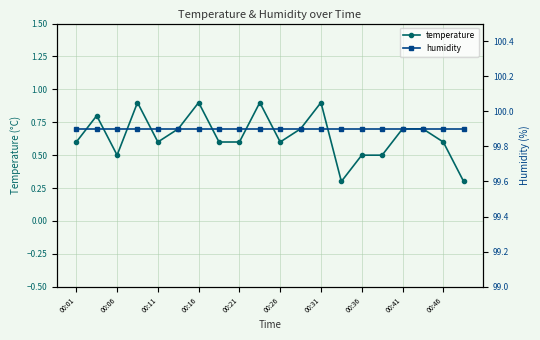

What is the lowest value of the humidity series?

99.9